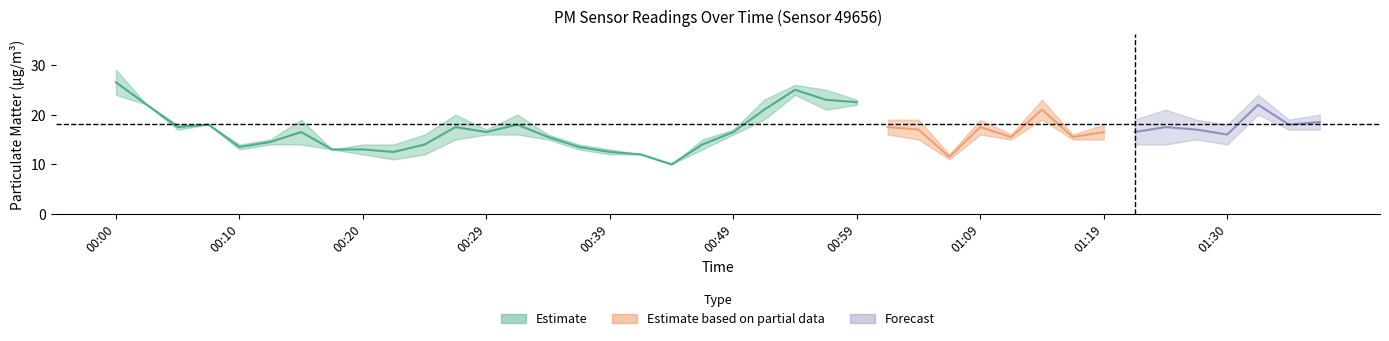

Is the value of P1 at 00:22 greater than the value of P2 at 00:49?

No